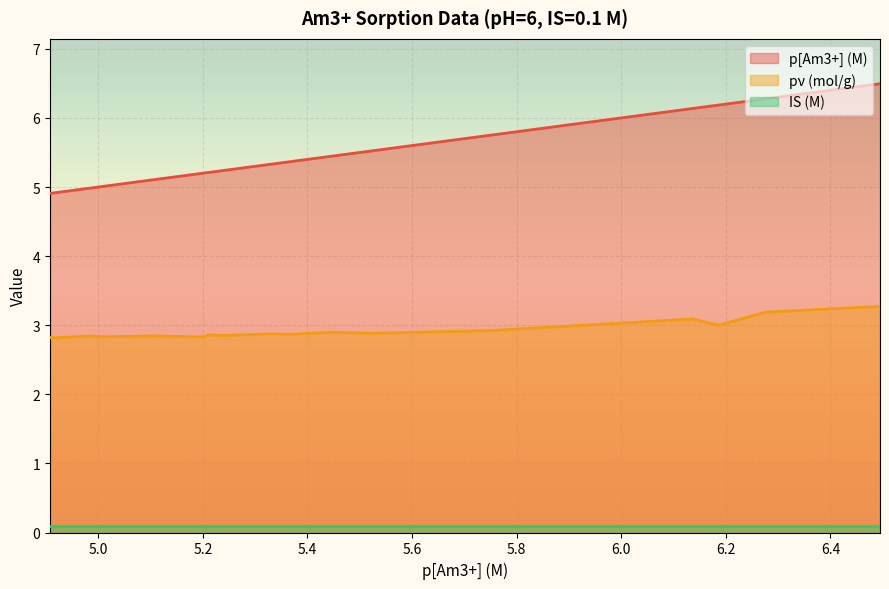

How many distinct data groups are displayed?

3